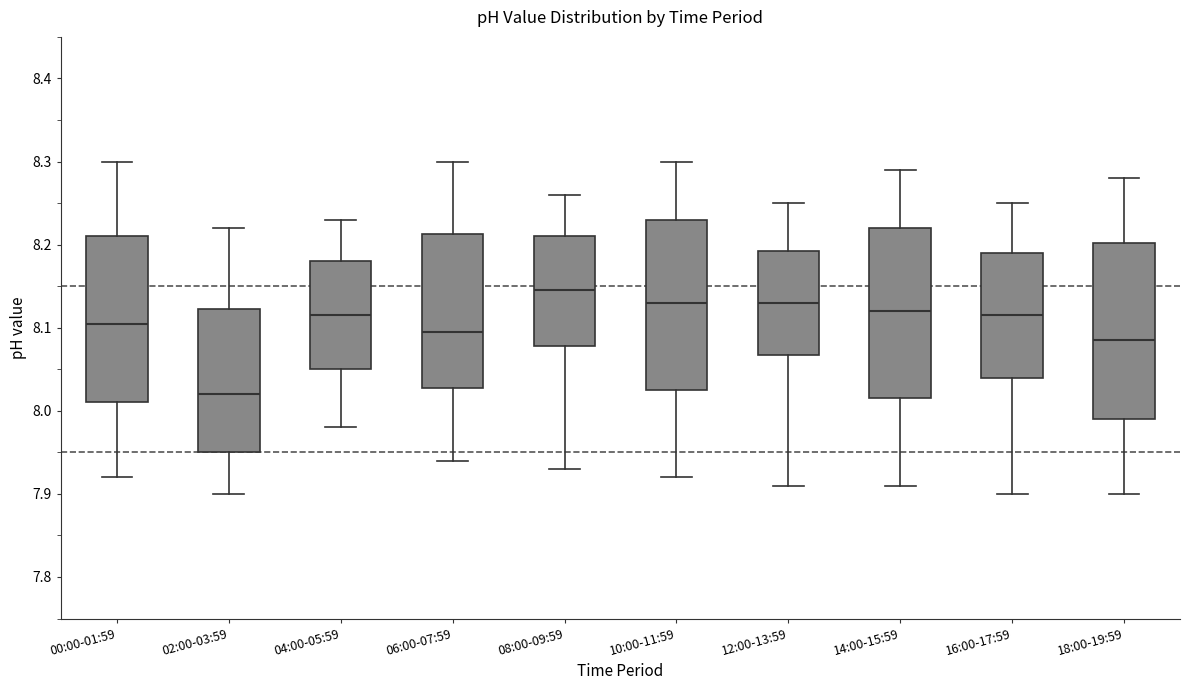

Reading left to right, transcribe this box plot: for each box, give where its median line is, the range the box spans, and where its two whiskers end, as read against the y-axis. The values are not printed on the chart, so give them approximately, as read against the axis.

00:00-01:59: median 8.11, box 8.01 to 8.21, whiskers 7.92 to 8.30
02:00-03:59: median 8.02, box 7.95 to 8.12, whiskers 7.90 to 8.22
04:00-05:59: median 8.12, box 8.05 to 8.18, whiskers 7.98 to 8.23
06:00-07:59: median 8.10, box 8.03 to 8.21, whiskers 7.94 to 8.30
08:00-09:59: median 8.15, box 8.08 to 8.21, whiskers 7.93 to 8.26
10:00-11:59: median 8.13, box 8.03 to 8.23, whiskers 7.92 to 8.30
12:00-13:59: median 8.13, box 8.07 to 8.19, whiskers 7.91 to 8.25
14:00-15:59: median 8.12, box 8.02 to 8.22, whiskers 7.91 to 8.29
16:00-17:59: median 8.12, box 8.04 to 8.19, whiskers 7.90 to 8.25
18:00-19:59: median 8.09, box 7.99 to 8.20, whiskers 7.90 to 8.28